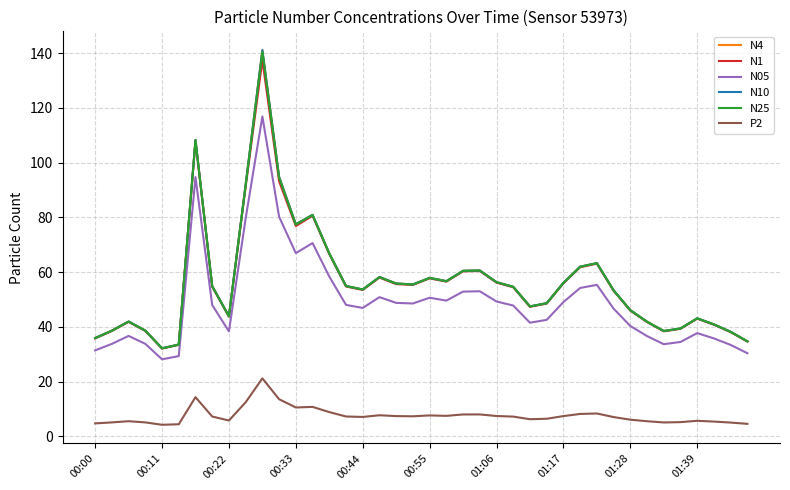

What is the minimum value shown in the chart?

4.3